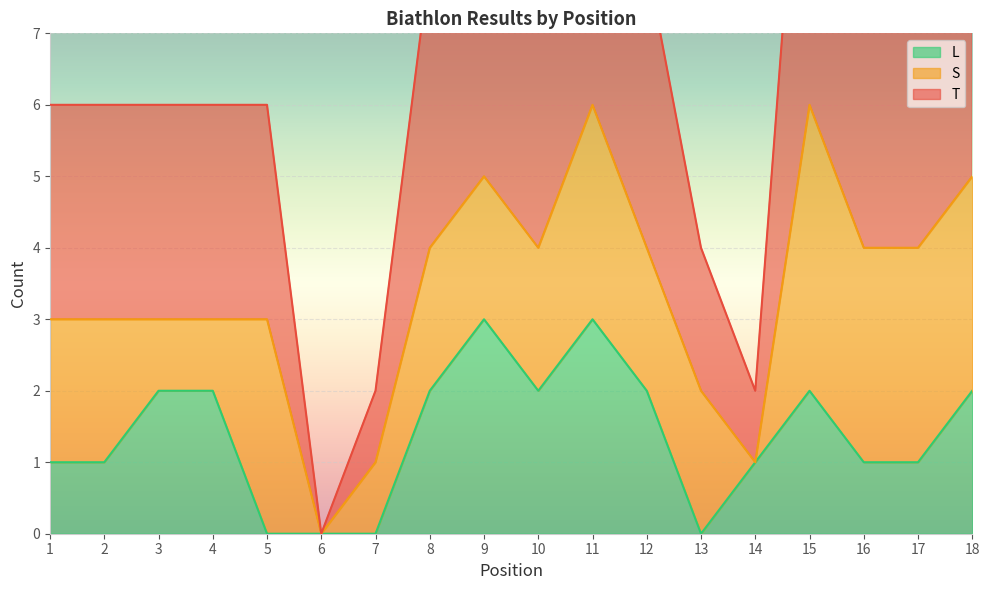

What is the difference between the second highest and second lowest values in the T series?

5